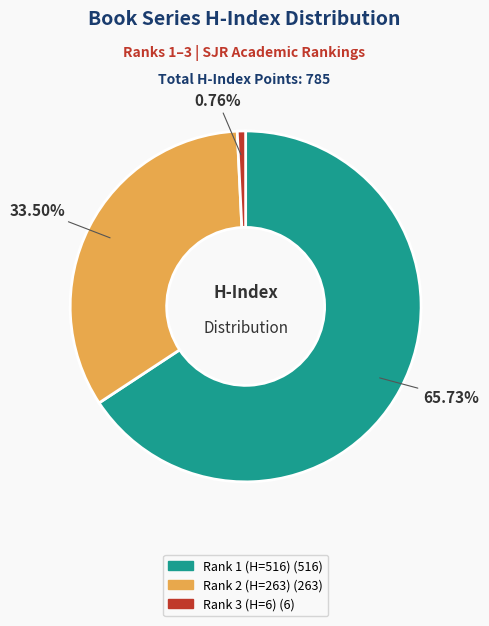

To the nearest percent, what is the difference between the largest and smallest slice percentages?

65%